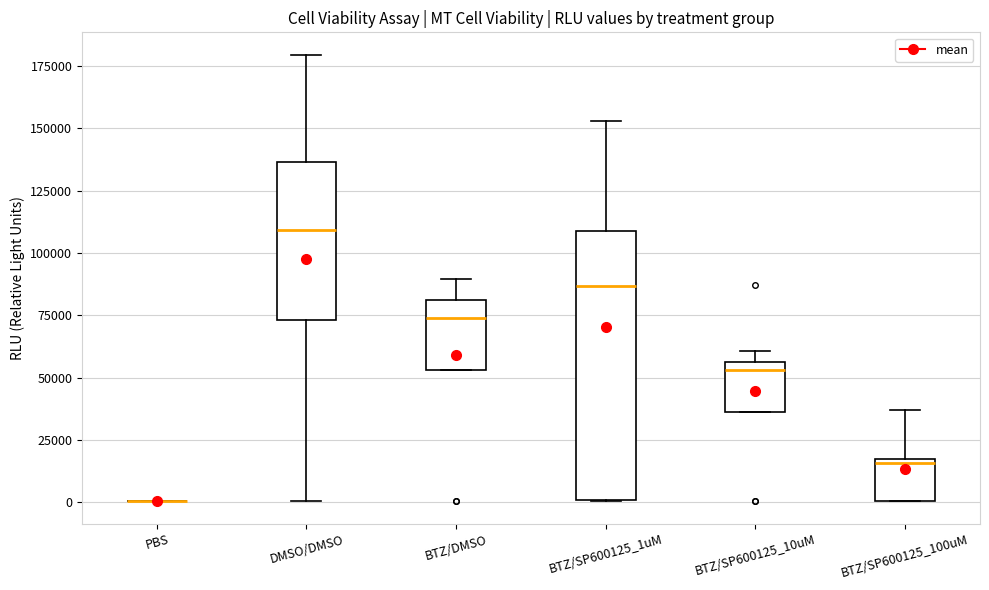

Which box is the tallest, from its lower edge to its upper edge?

BTZ/SP600125_1uM